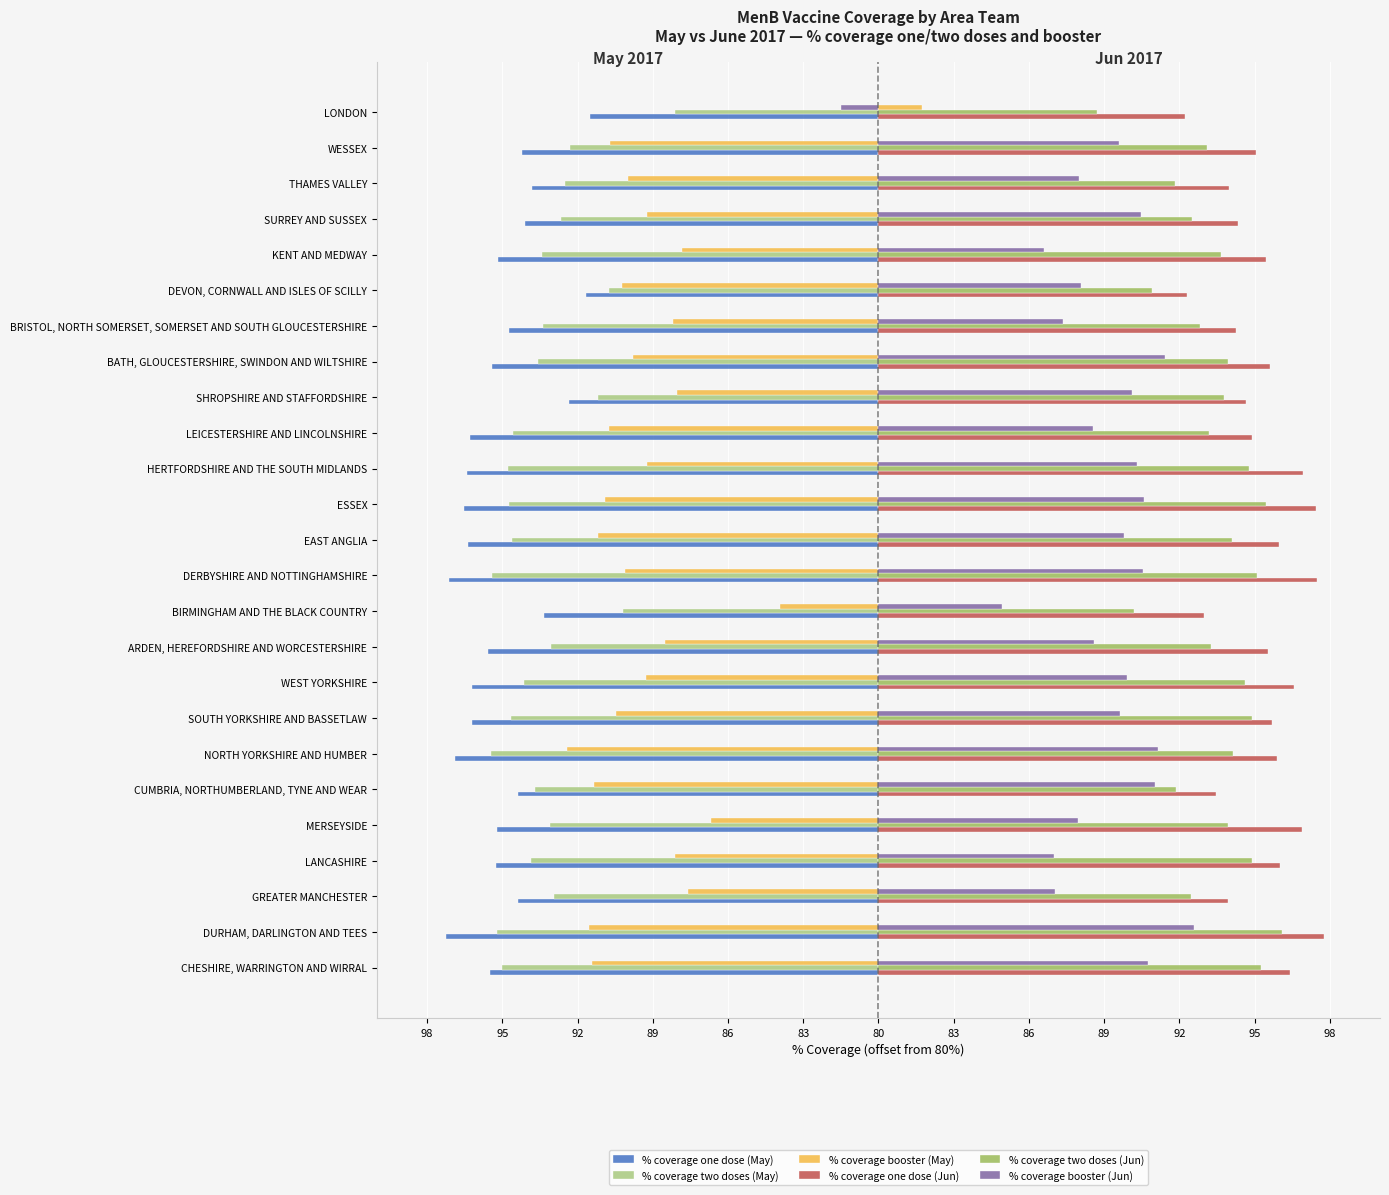

What are all the series names shown in the legend?

% coverage one dose (May), % coverage two doses (May), % coverage booster (May), % coverage one dose (Jun), % coverage two doses (Jun), % coverage booster (Jun)